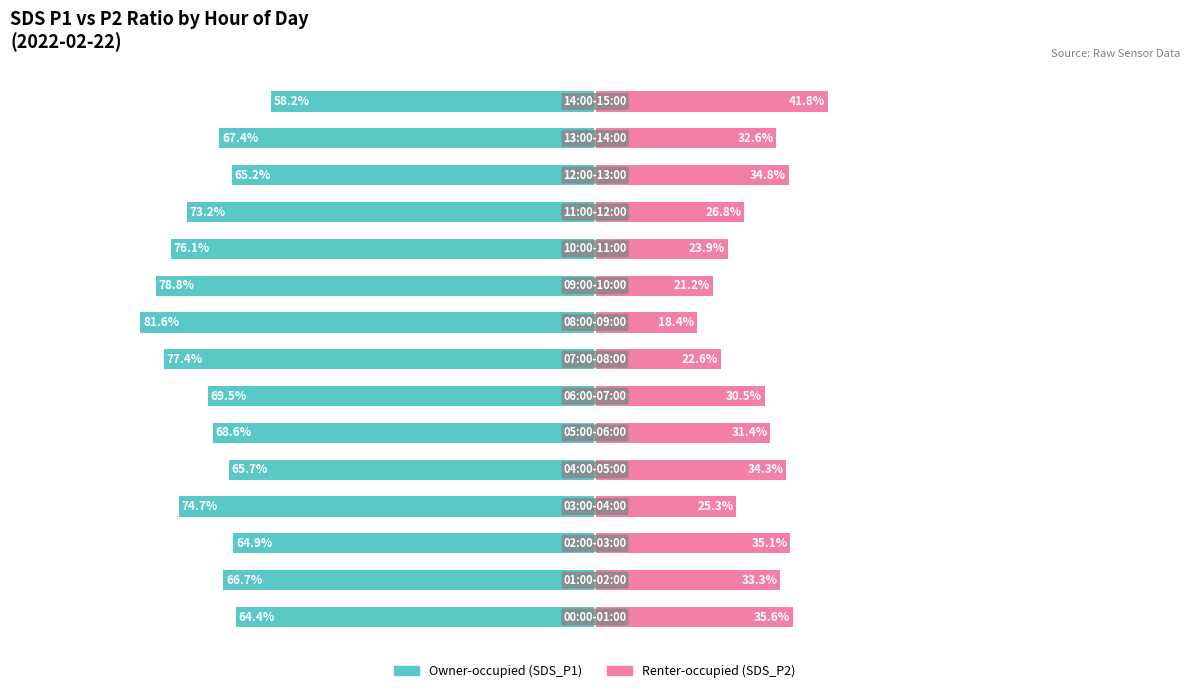

What are all the series names shown in the legend?

Owner-occupied, Renter-occupied